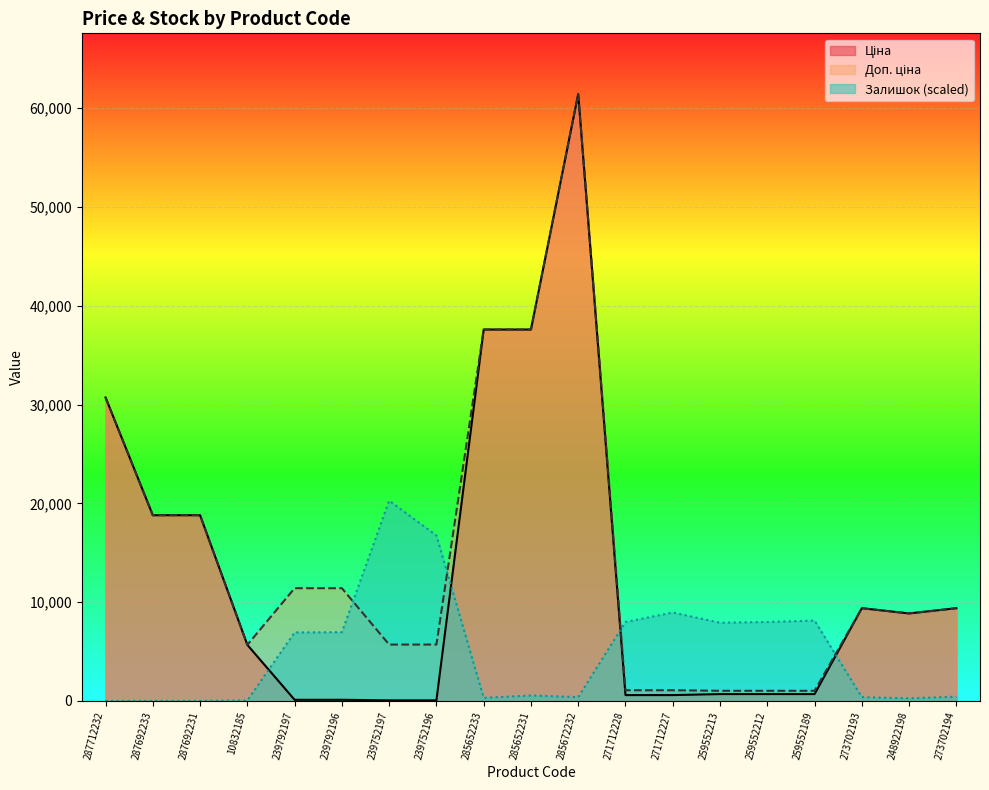

True or false: Доп. ціна and Ціна intersect in this chart.

False